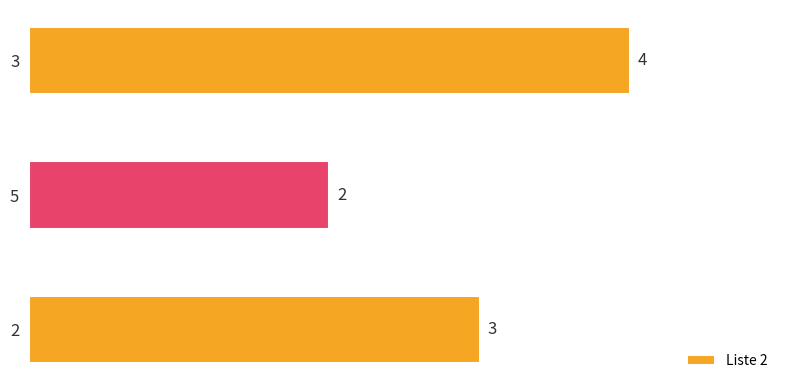

Between 3 and 2, which is larger?

3